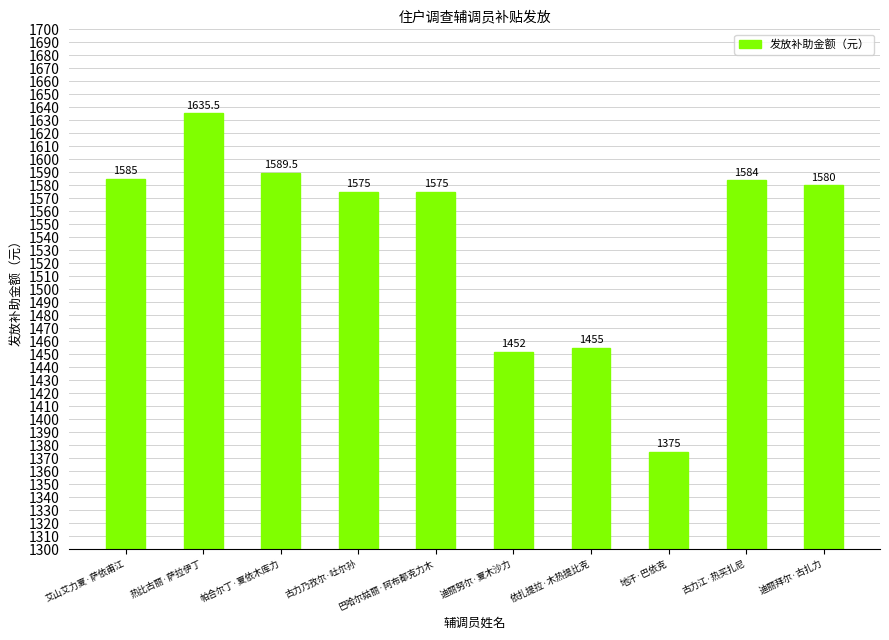

What position from the right is 帕合尔丁·夏依木库力?

8